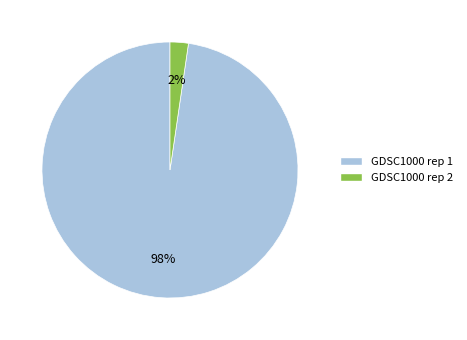

How many segments does this pie chart have?

2